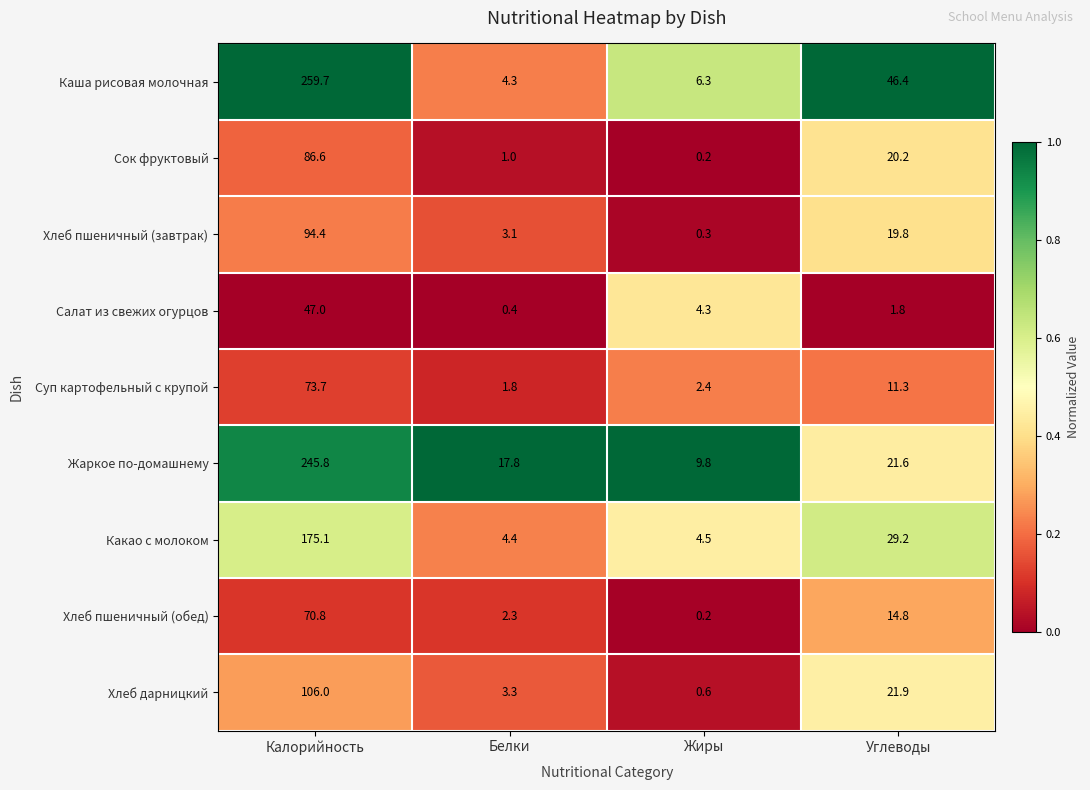

What is the minimum value for Хлеб дарницкий?

0.6